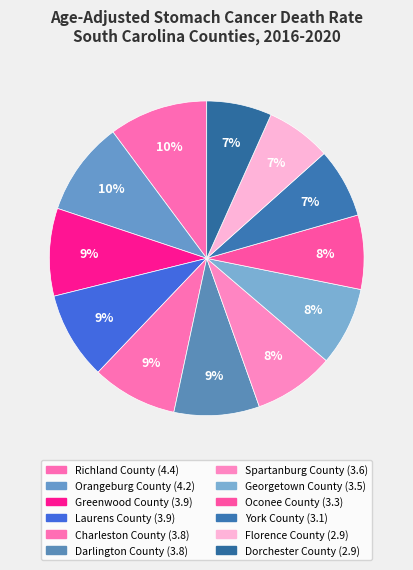

Count the number of slices in the pie.

12